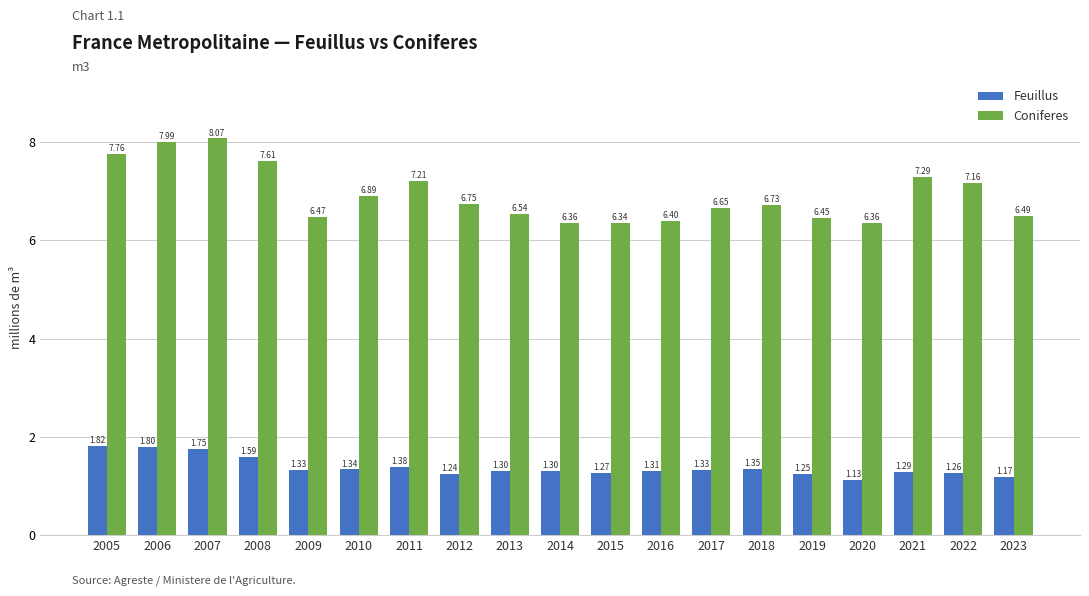

How many categories are shown in the chart?

19